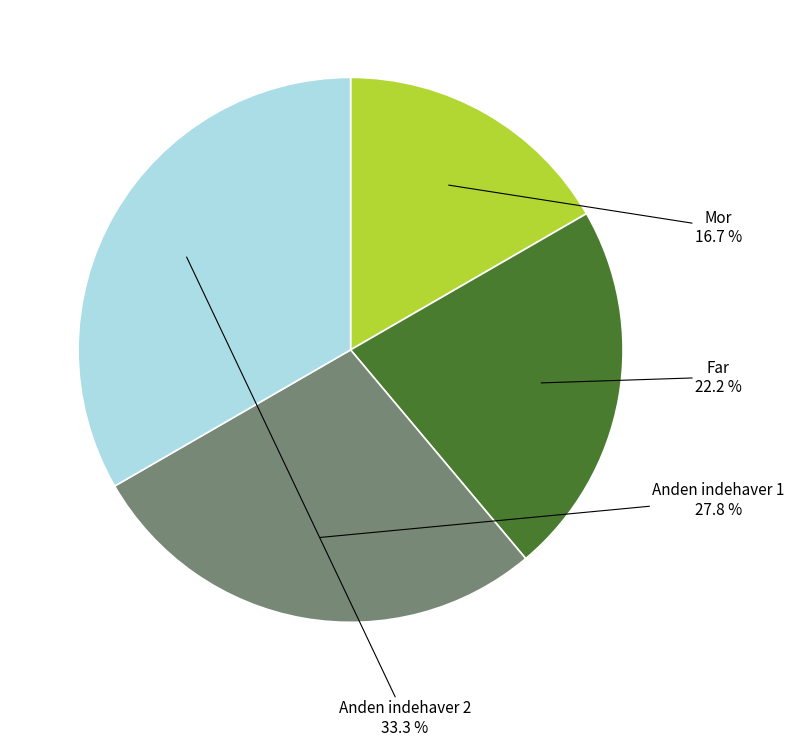

Rank the categories by value from highest to lowest.

Anden indehaver 2, Anden indehaver 1, Far, Mor